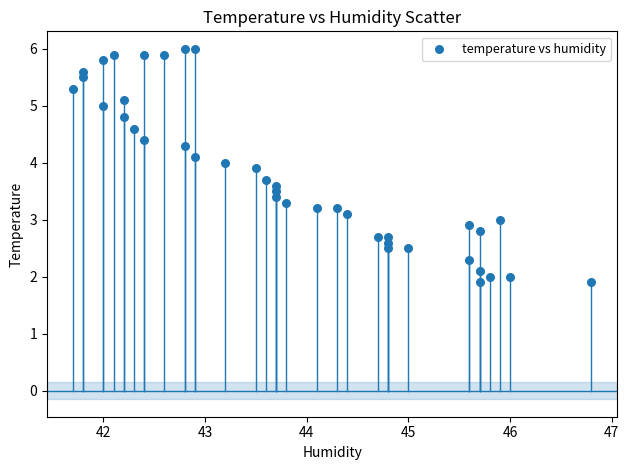

What is the range of X values (max minus min)?

5.1